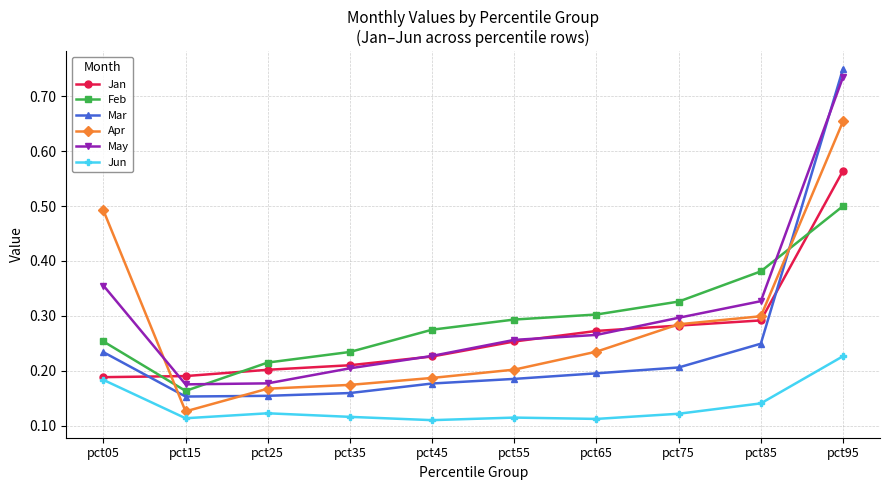

True or false: Mar has a value of 0.1 at pct65.

False